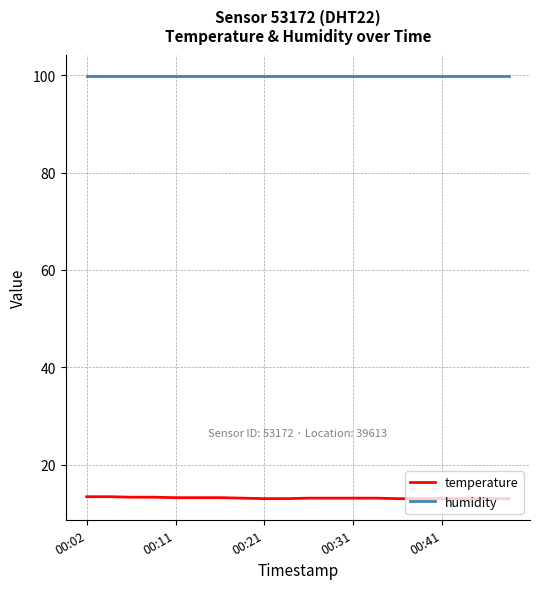

What are all the series names shown in the legend?

temperature, humidity